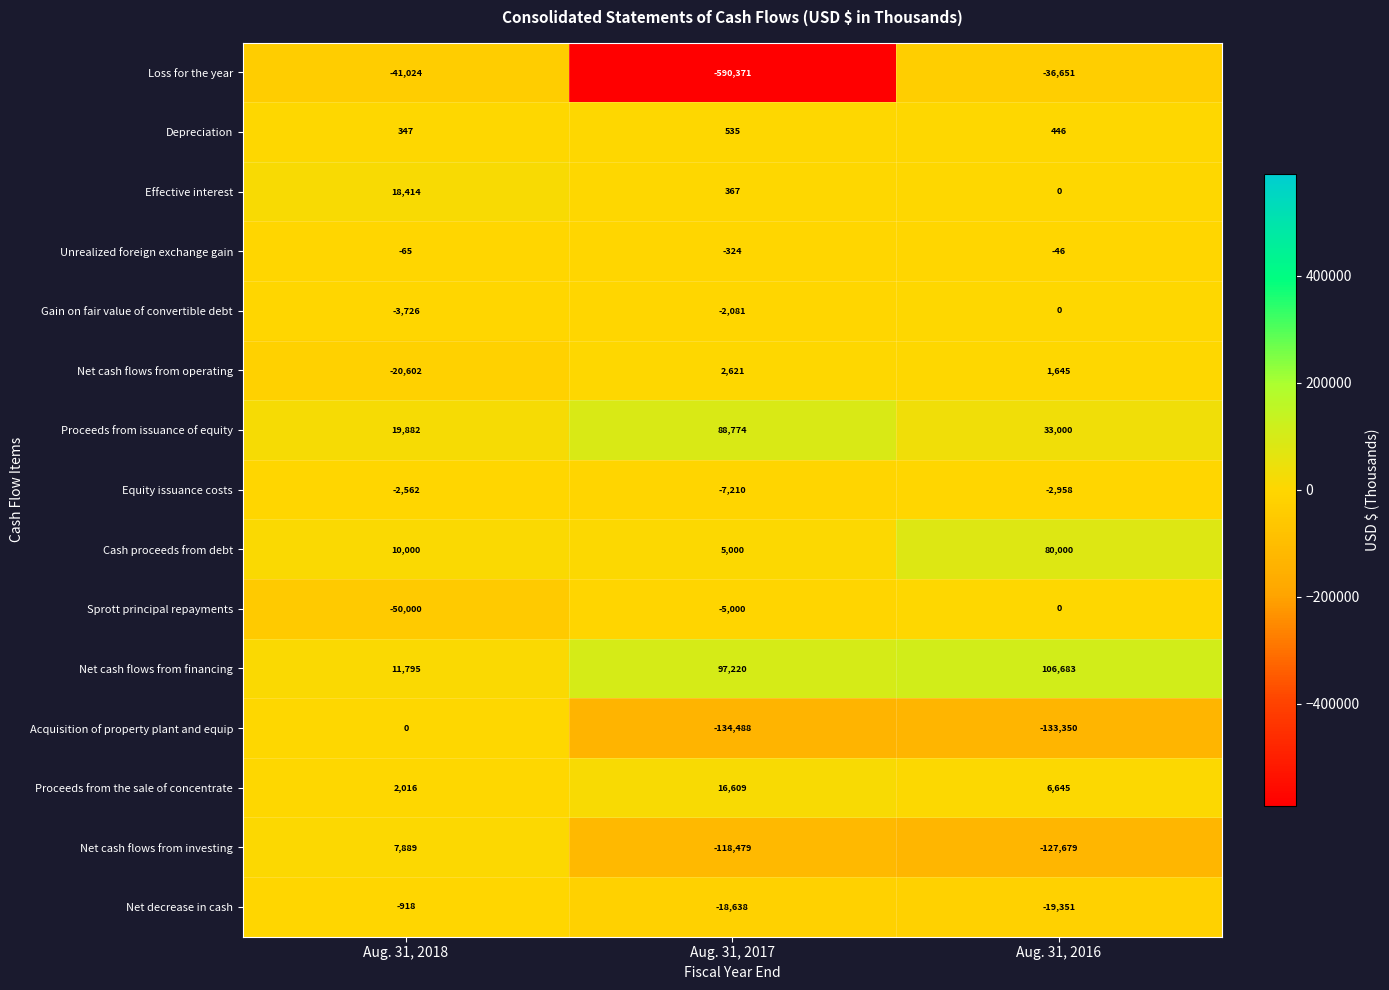

Which series has the largest range (max minus min)?

row_0